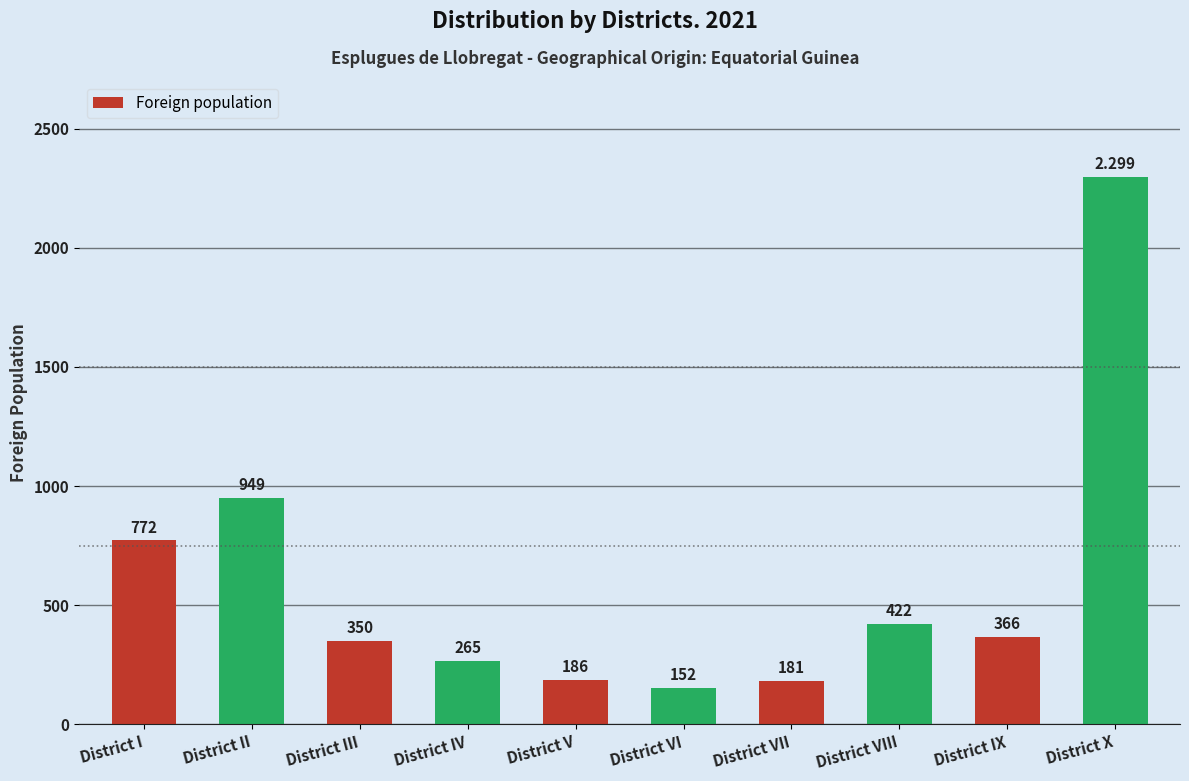

What is the label of the 1st bar from the right?

District X